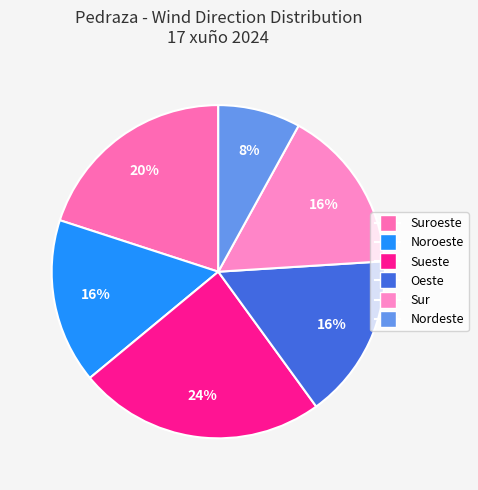

How many segments does this pie chart have?

6